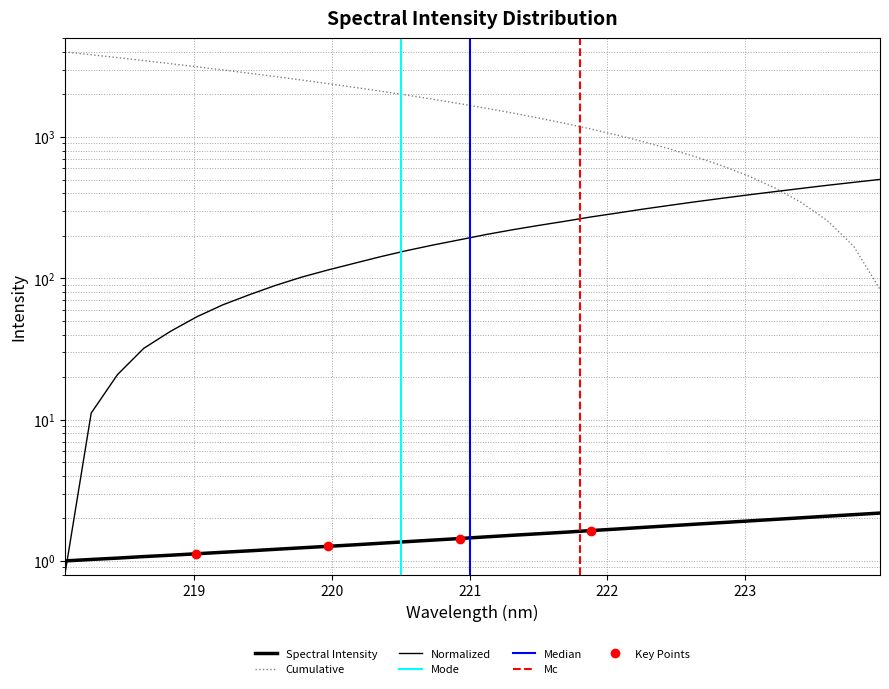

What is the value of the 4th point from the left?

1.1